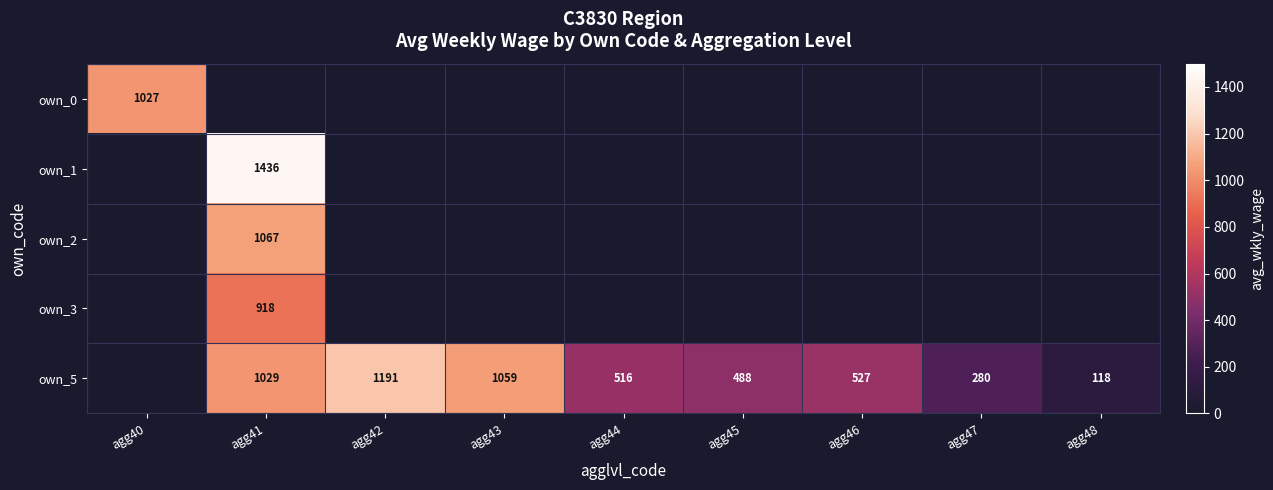

How many positive values does the own_3 series have?

1